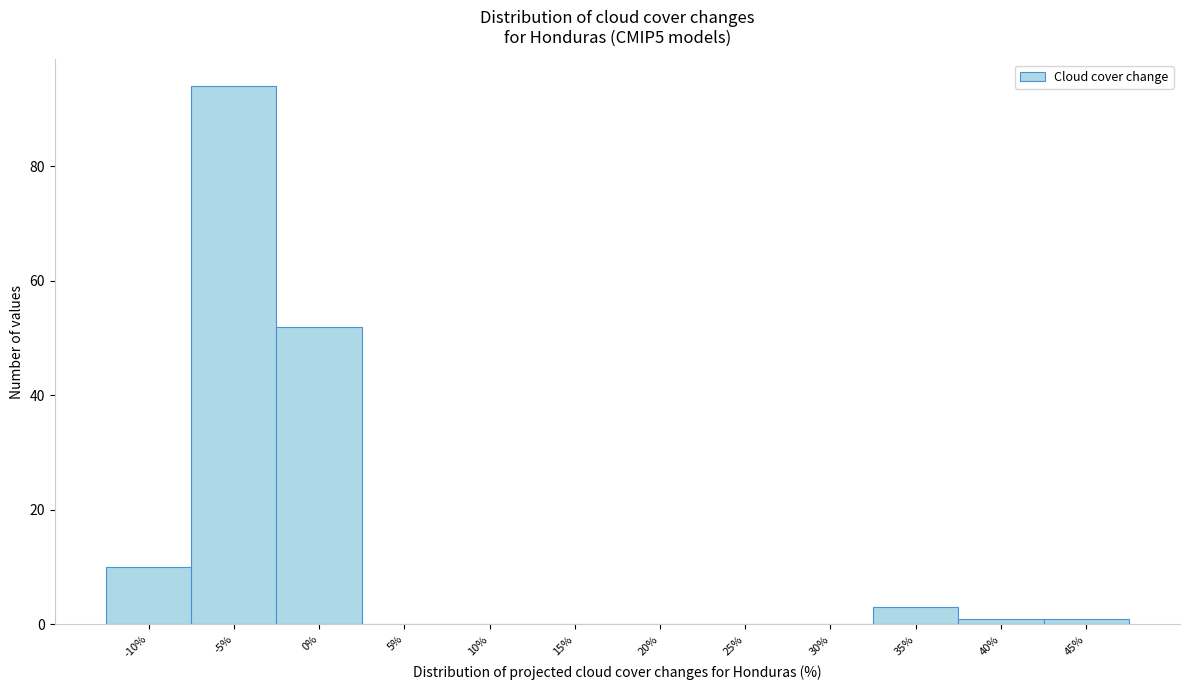

Reading right to left, what are all the values shown in this chart?

45%=1	40%=1	35%=3	30%=0	25%=0	20%=0	15%=0	10%=0	5%=0	0%=52	-5%=94	-10%=10